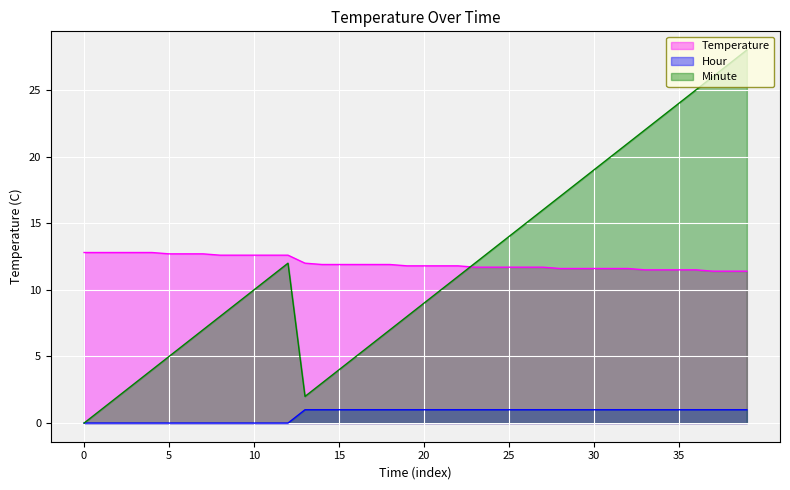

The Hour series shows 0.4 at 13. True or false?

False